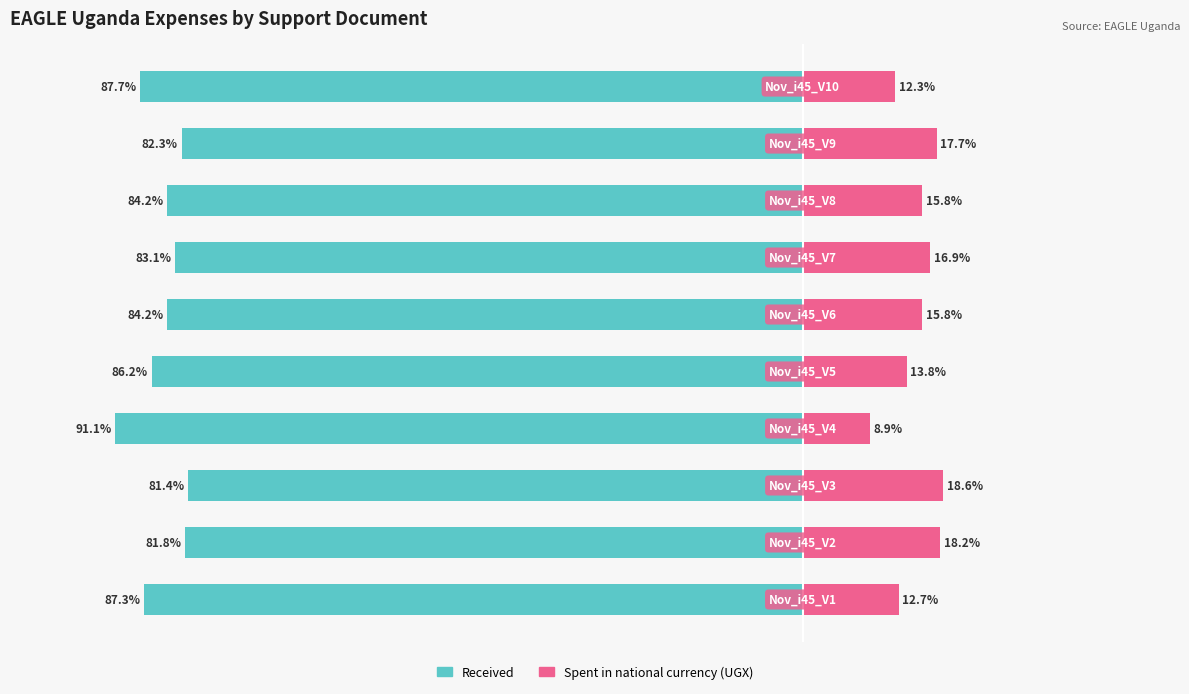

What is the difference between the maximum and minimum values in the Spent in national currency (UGX) series?

9.7